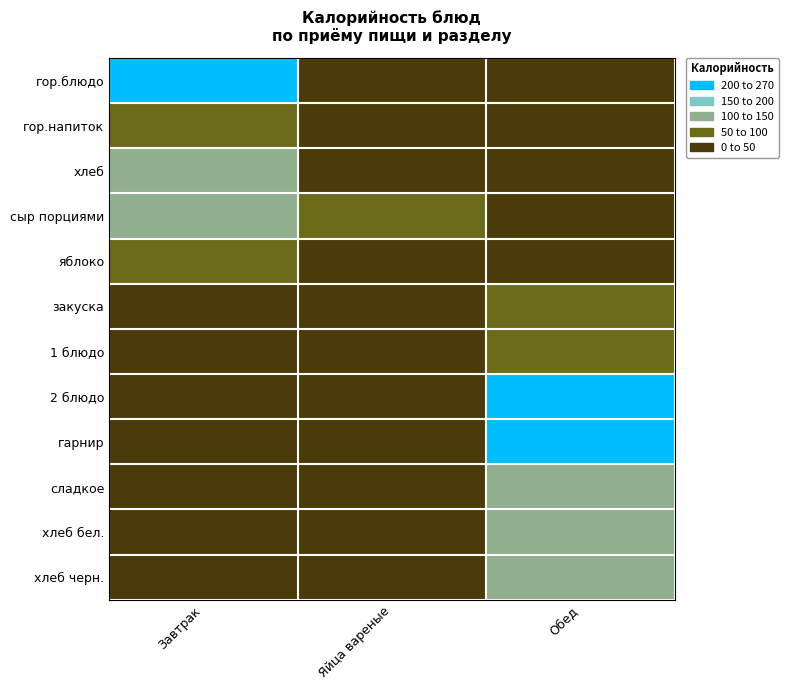

At which category is the sum across all series the highest?

Обед